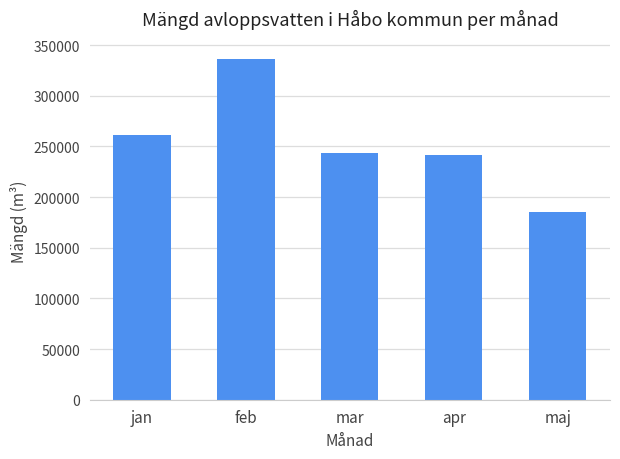

What is the label of the 4th bar from the right?

feb